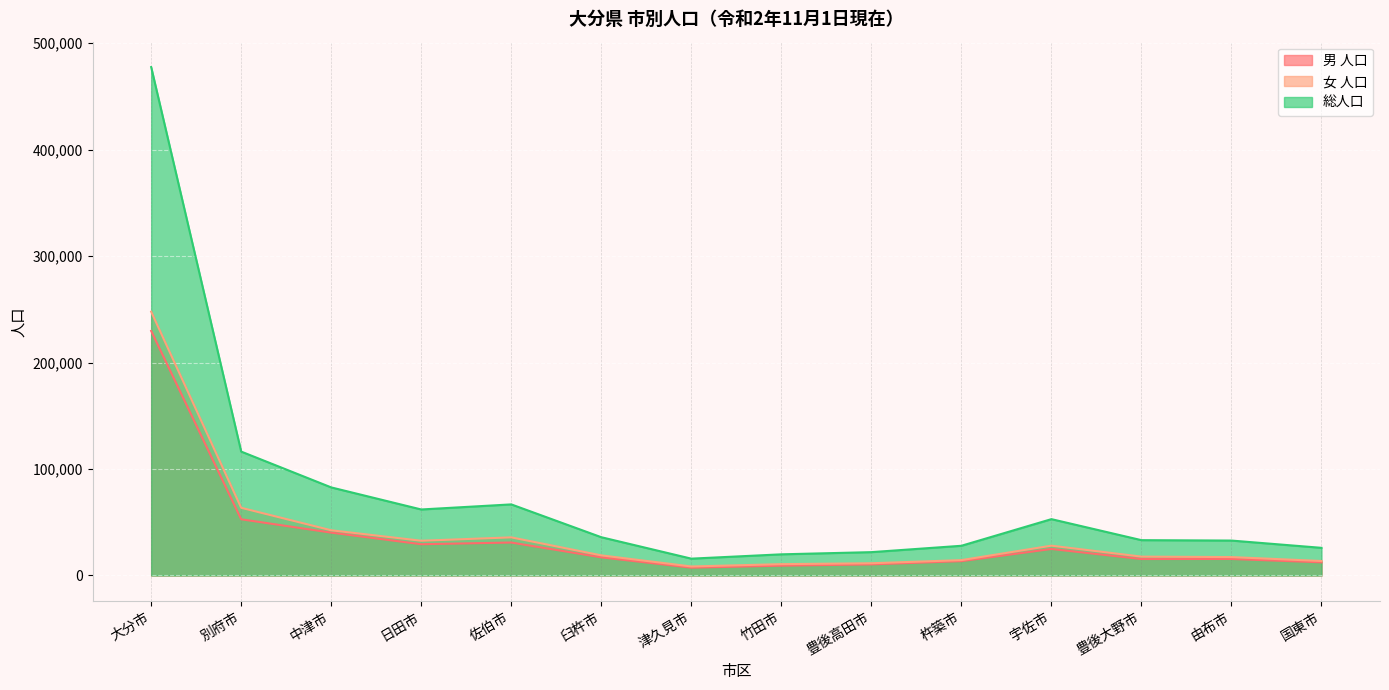

Reading left to right, transcribe all the data shown in this chart.

男 人口: 大分市=229683	別府市=52788	中津市=40258	日田市=29363	佐伯市=30961	臼杵市=17045	津久見市=7355	竹田市=9234	豊後高田市=10436	杵築市=13469	宇佐市=24915	豊後大野市=15467	由布市=15512	国東市=12367
女 人口: 大分市=247751	別府市=63570	中津市=42458	日田市=32630	佐伯市=35805	臼杵市=18900	津久見市=8460	竹田市=10640	豊後高田市=11490	杵築市=14434	宇佐市=28004	豊後大野市=17717	由布市=17290	国東市=13605
総人口: 大分市=477434	別府市=116358	中津市=82716	日田市=61993	佐伯市=66766	臼杵市=35945	津久見市=15815	竹田市=19874	豊後高田市=21926	杵築市=27903	宇佐市=52919	豊後大野市=33184	由布市=32802	国東市=25972